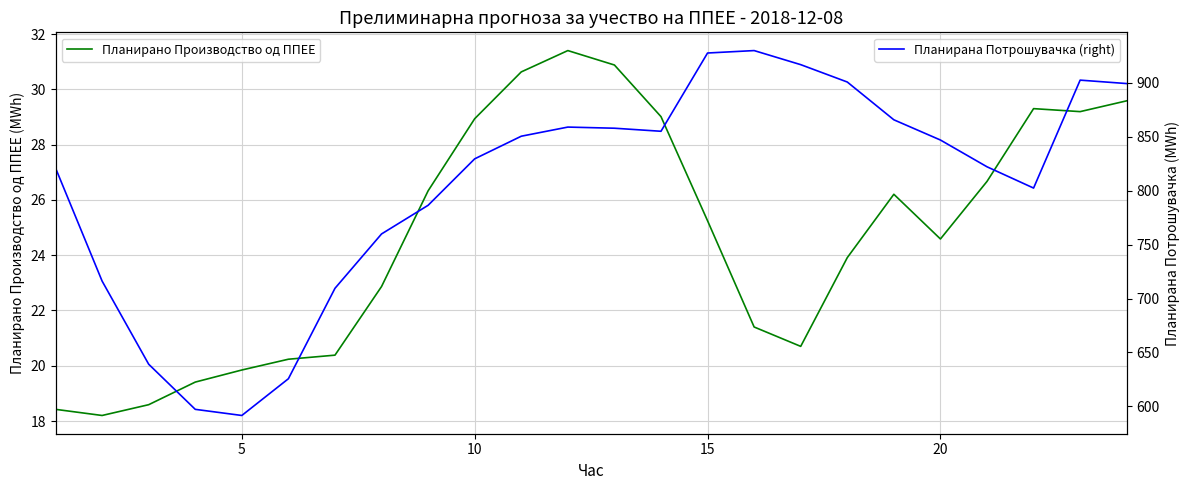

True or false: Планирано Производство од ППЕЕ and Планирана Потрошувачка (right) cross at least once.

False